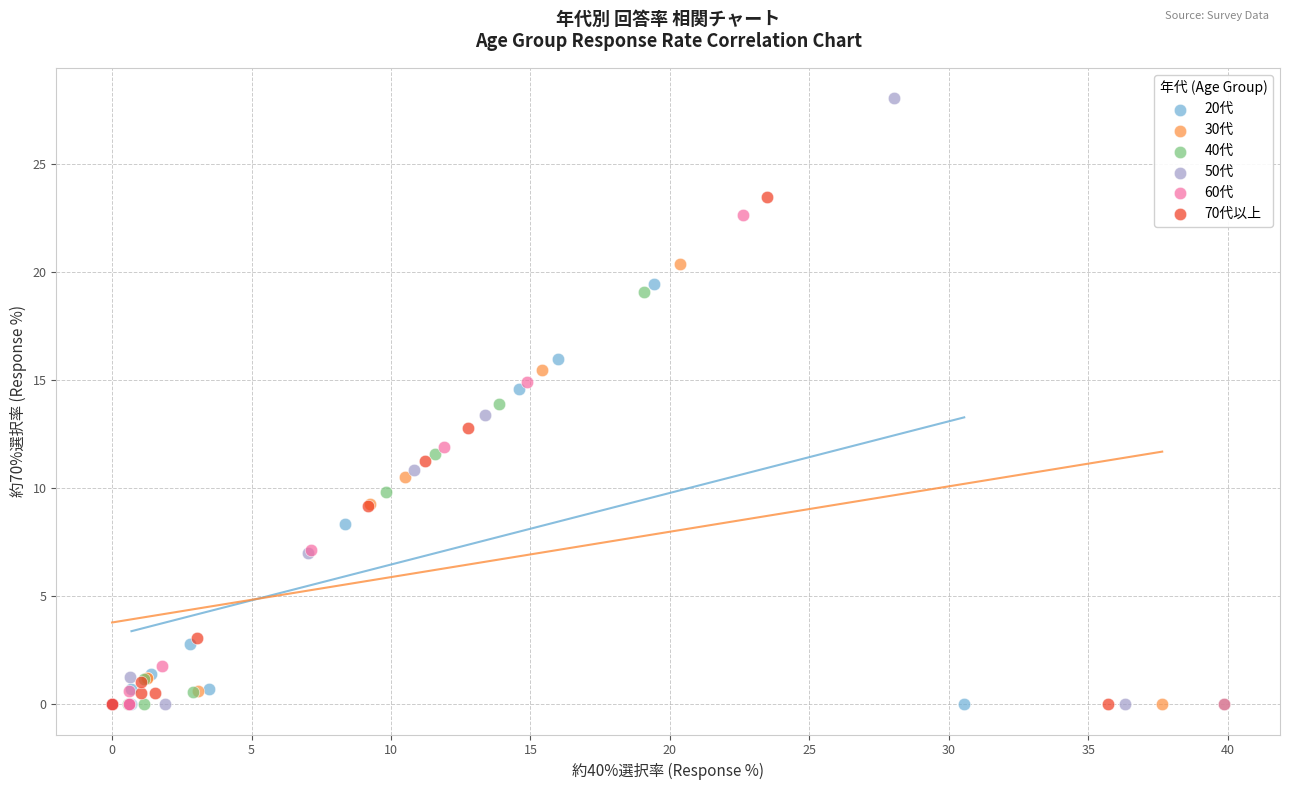

Which series contains the highest Y value?

50代